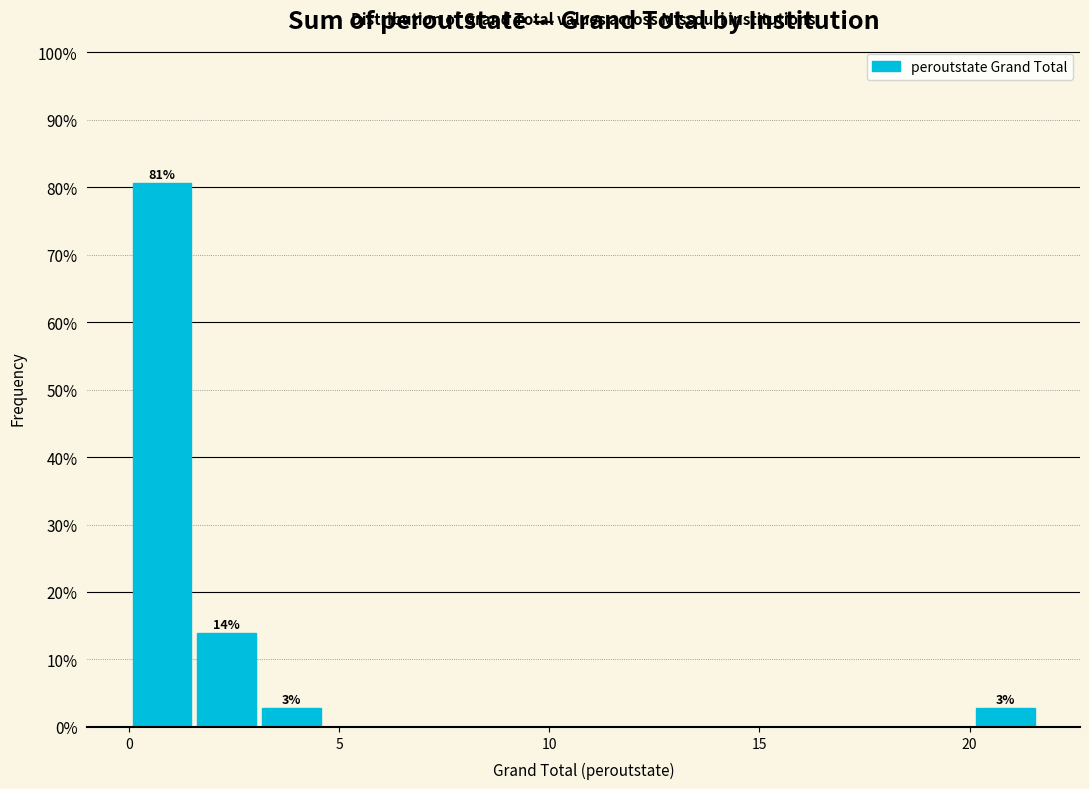

Read against the x-axis, roughly where is the centre of the tallest bar?

1.0